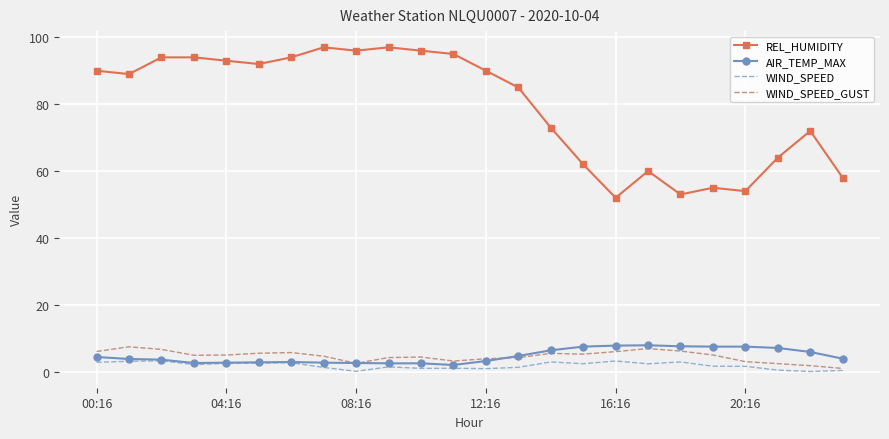

Which series has the largest range (max minus min)?

REL_HUMIDITY